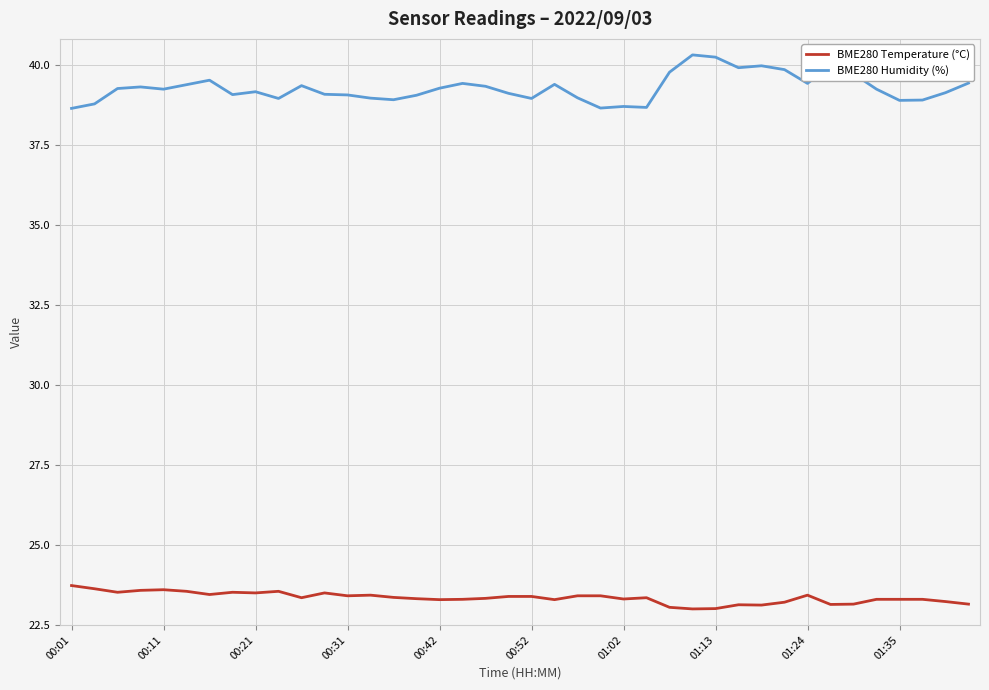

True or false: BME280 Temperature (°C) and BME280 Humidity (%) cross at least once.

False